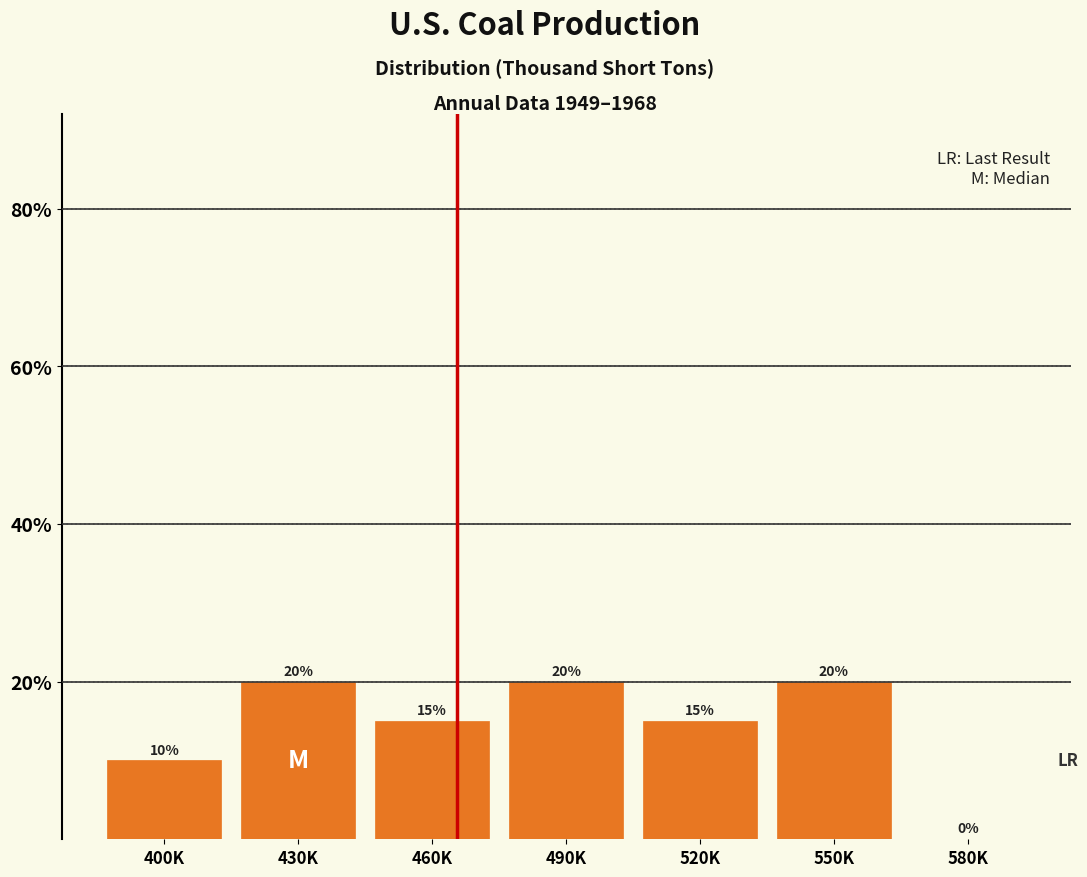

Reading left to right, transcribe all the data shown in this chart.

400K=10	430K=20	460K=15	490K=20	520K=15	550K=20	580K=0